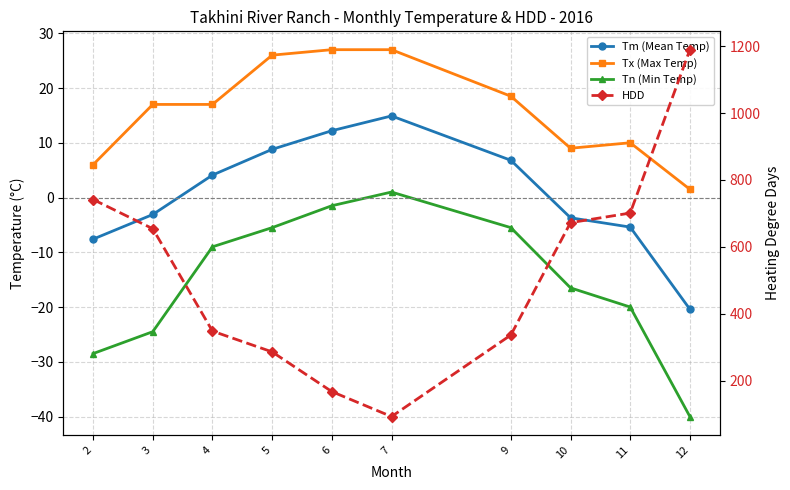

At which category does the chart reach its minimum across all series?

12